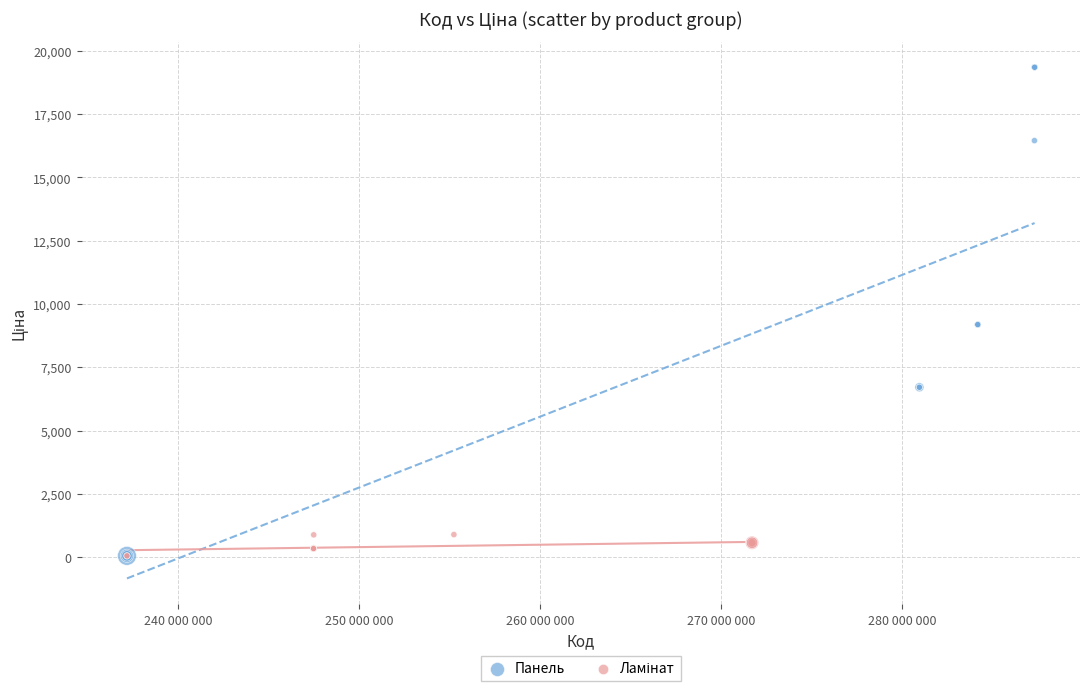

Which series has the largest Y range (max minus min)?

Панель